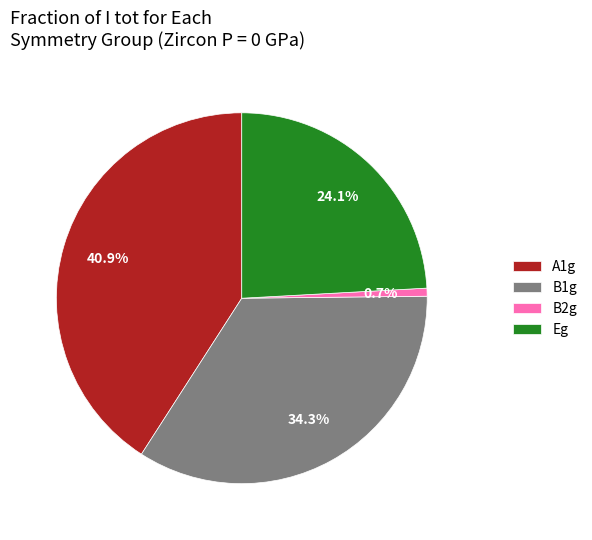

Does any single category account for the majority?

No